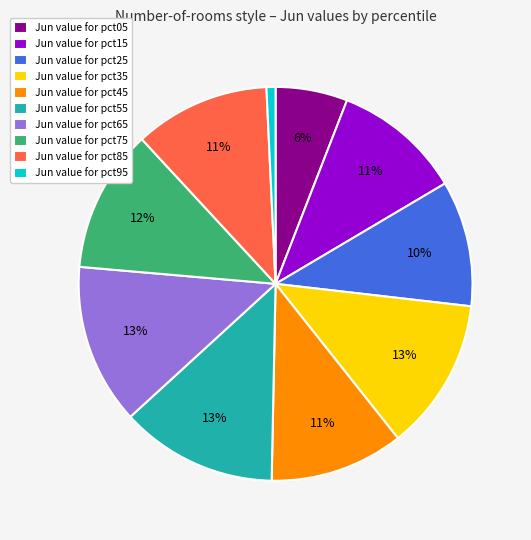

Which category has the smallest portion of the pie?

Jun value for pct95